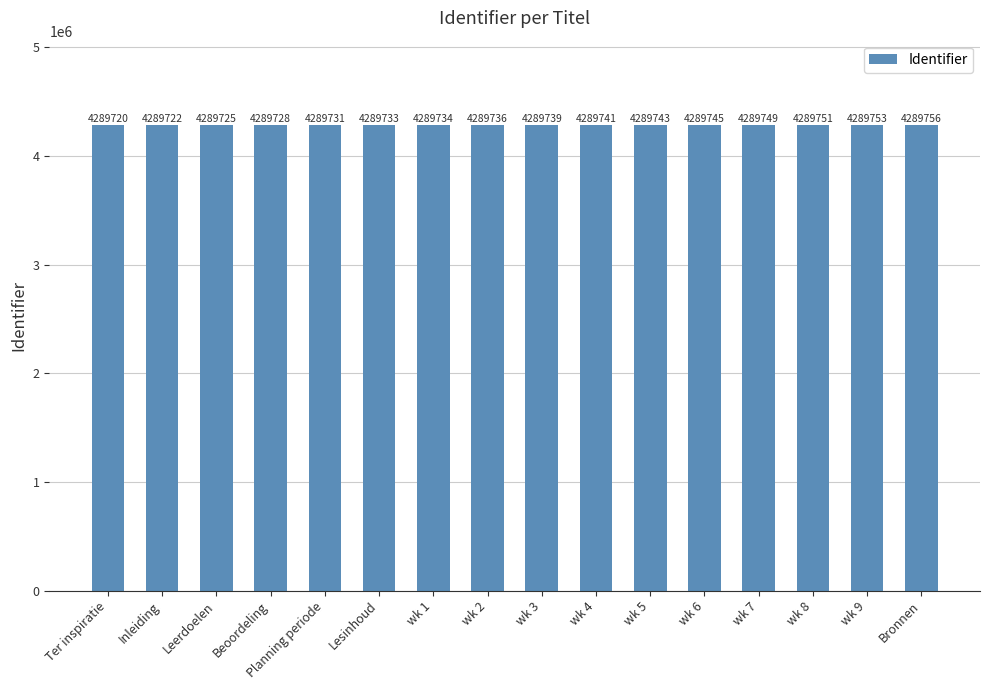

List the labels in order of value, smallest first.

Ter inspiratie, Inleiding, Leerdoelen, Beoordeling, Planning periode, Lesinhoud, wk 1, wk 2, wk 3, wk 4, wk 5, wk 6, wk 7, wk 8, wk 9, Bronnen